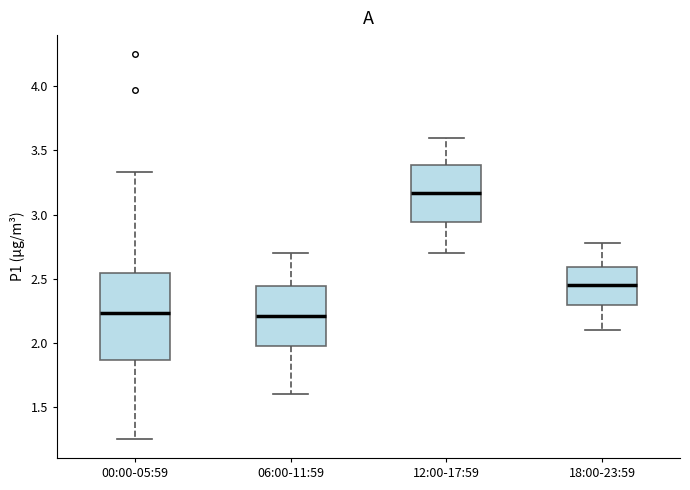

Reading left to right, transcribe this box plot: for each box, give where its median line is, the range the box spans, and where its two whiskers end, as read against the y-axis. The values are not printed on the chart, so give them approximately, as read against the axis.

00:00-05:59: median 2.25, box 1.85 to 2.55, whiskers 1.25 to 3.35
06:00-11:59: median 2.20, box 1.95 to 2.45, whiskers 1.60 to 2.70
12:00-17:59: median 3.15, box 2.95 to 3.40, whiskers 2.70 to 3.60
18:00-23:59: median 2.45, box 2.30 to 2.60, whiskers 2.10 to 2.80